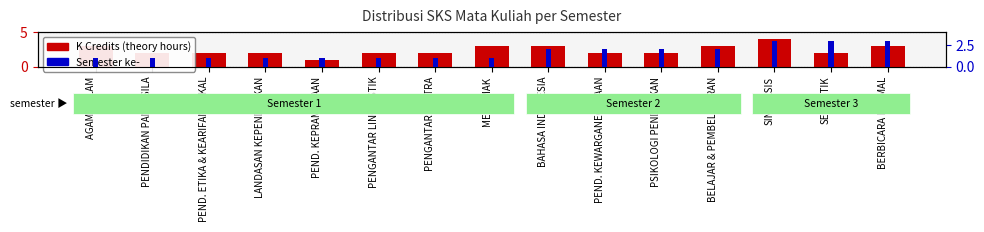

How many values in the K Credits (theory hours) series are below 2?

1